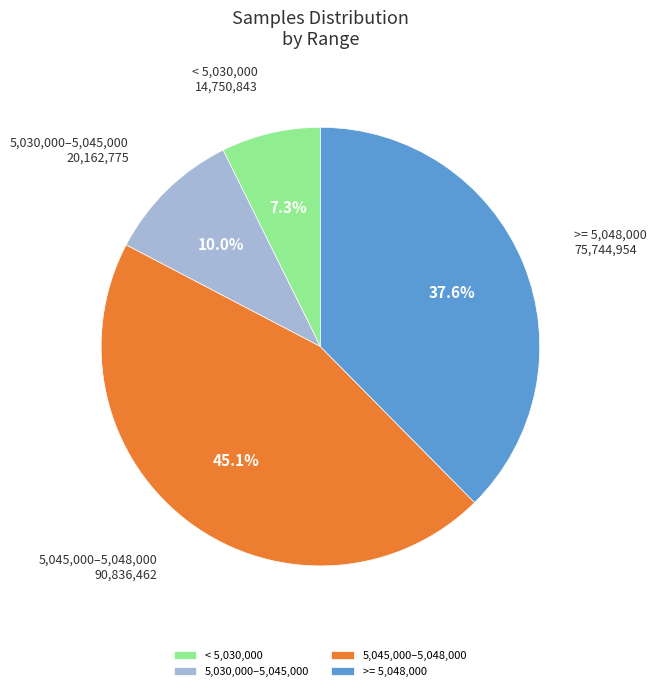

Rank the categories by value from lowest to highest.

< 5,030,000, 5,030,000–5,045,000, >= 5,048,000, 5,045,000–5,048,000